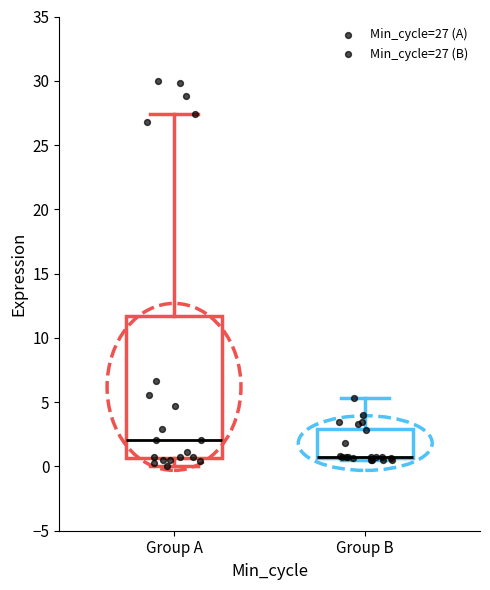

Comparing the boxes themselves (not the whiskers), which one is the tallest?

Group A